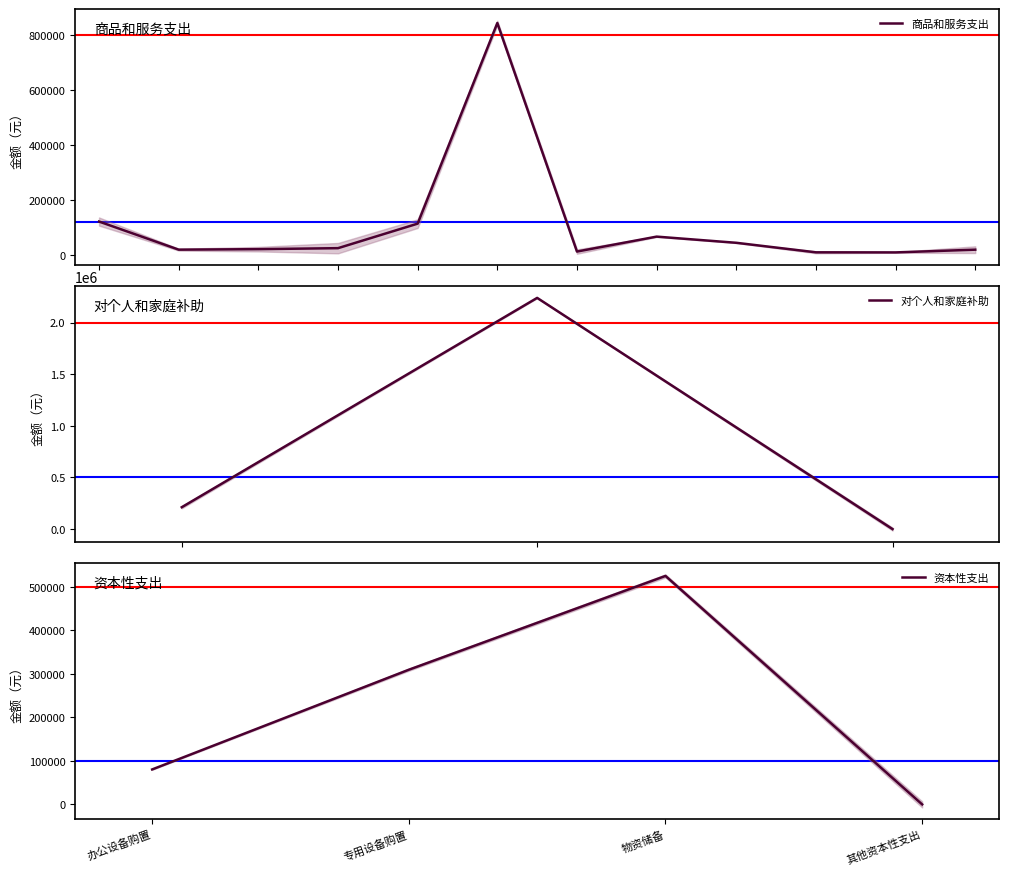

True or false: 工资福利支出系列 and 商品和服务支出系列 intersect in this chart.

False